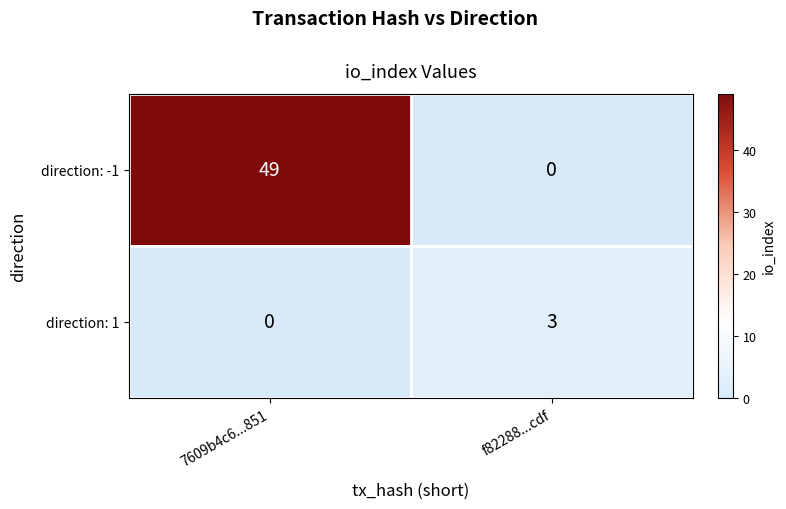

What is the highest value of the direction: -1 series?

49